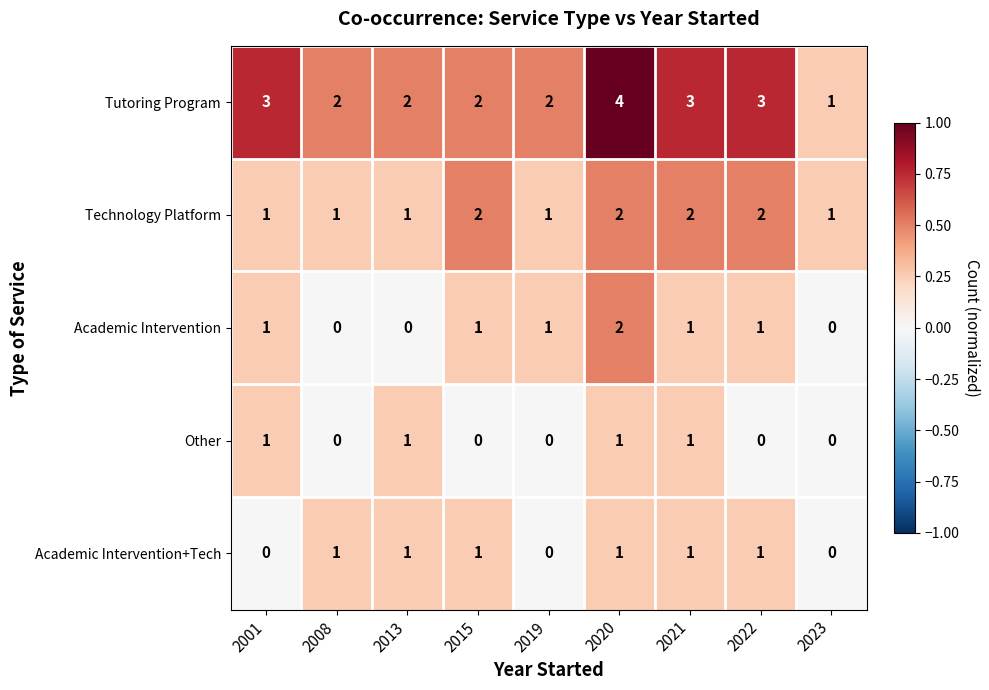

What is the maximum value shown in the chart?

4